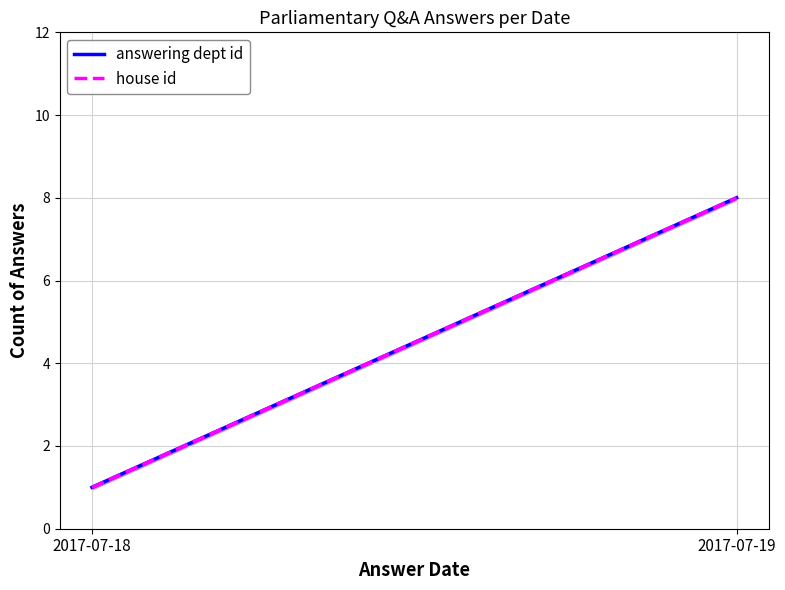

What is the minimum value for answering dept id?

1